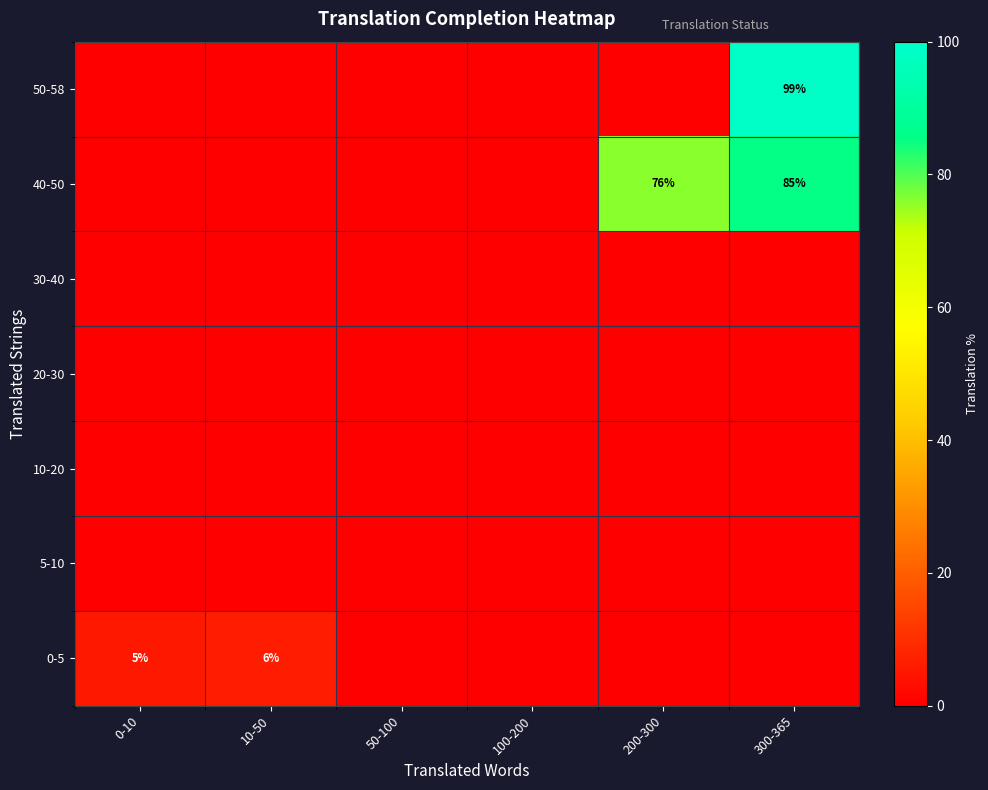

List the labels in order of 5-10 value, smallest first.

0-10, 10-50, 50-100, 100-200, 200-300, 300-365